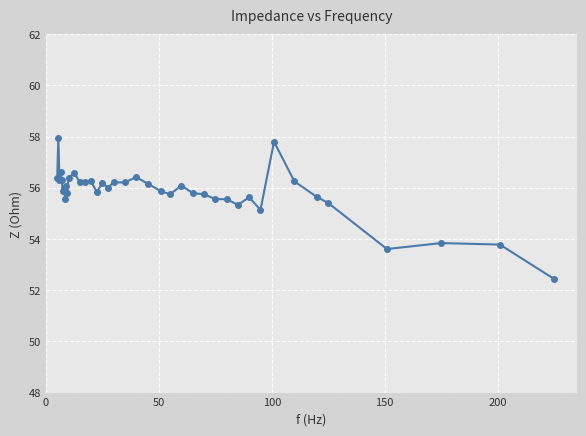

True or false: there are more than 0 points higher than both neighbors.

True